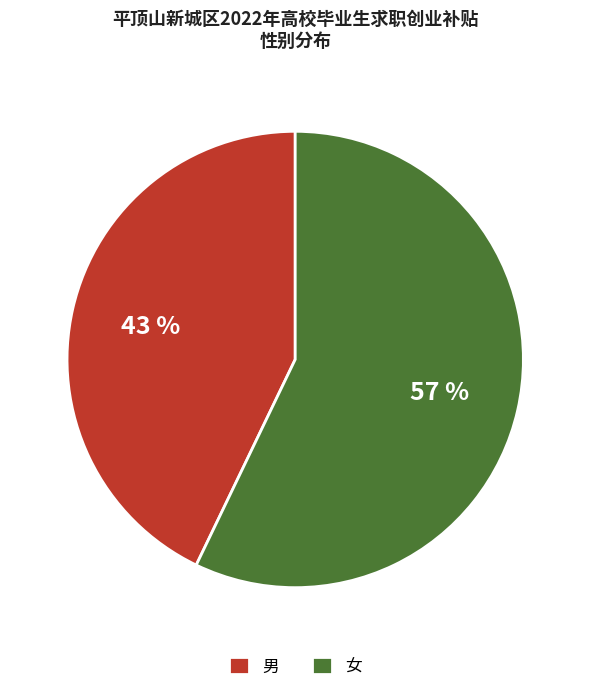

To the nearest percent, what is the average slice percentage?

50%